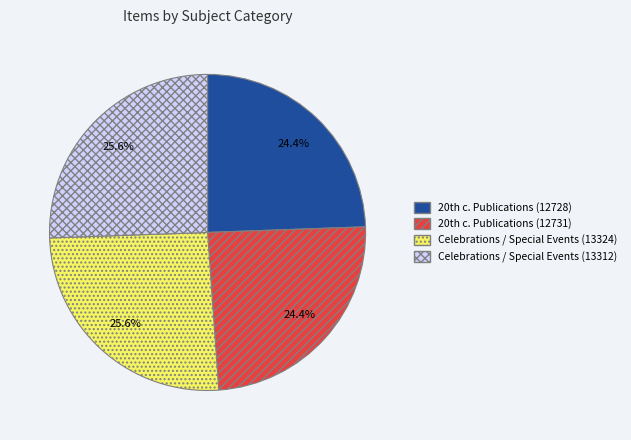

What is the ratio of the value at Celebrations / Special Events (13312) to the value at Celebrations / Special Events (13324)?

1.0